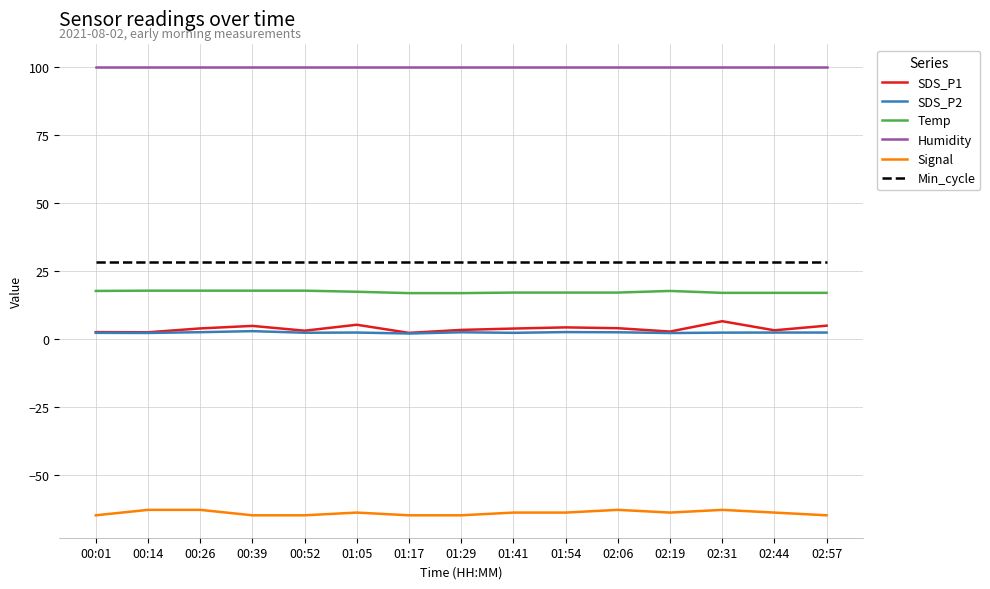

What is the average value of the Temp series?

17.1